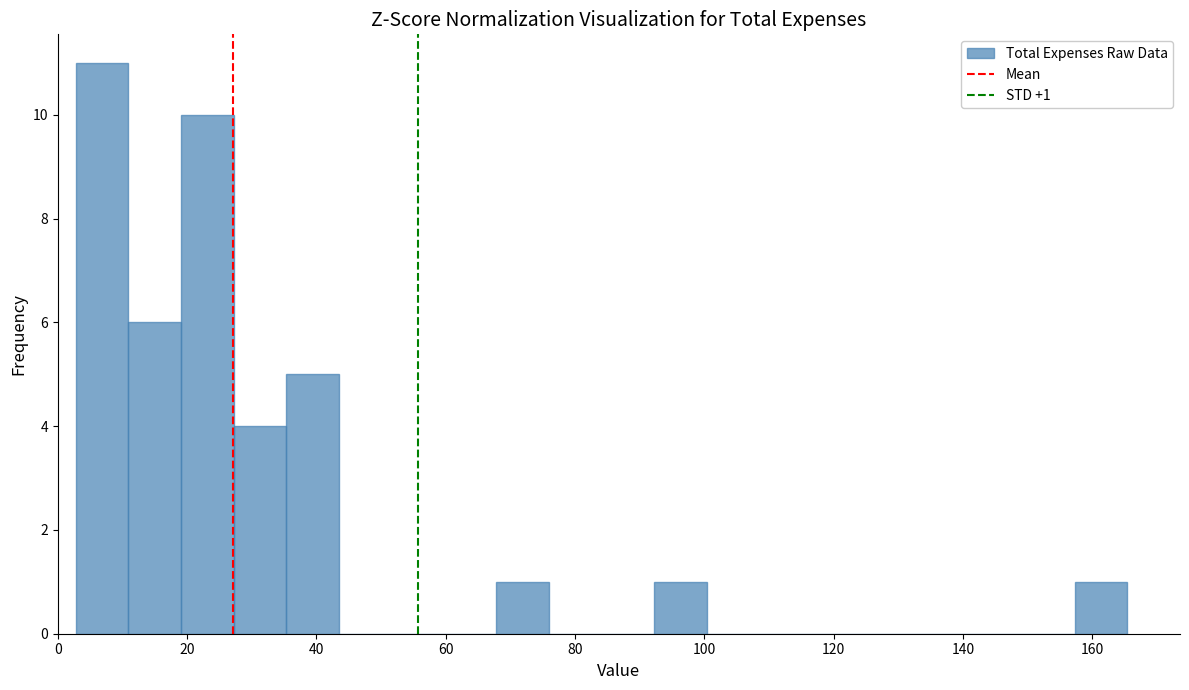

Over which range of the x-axis is the bar tallest?

2 to 10